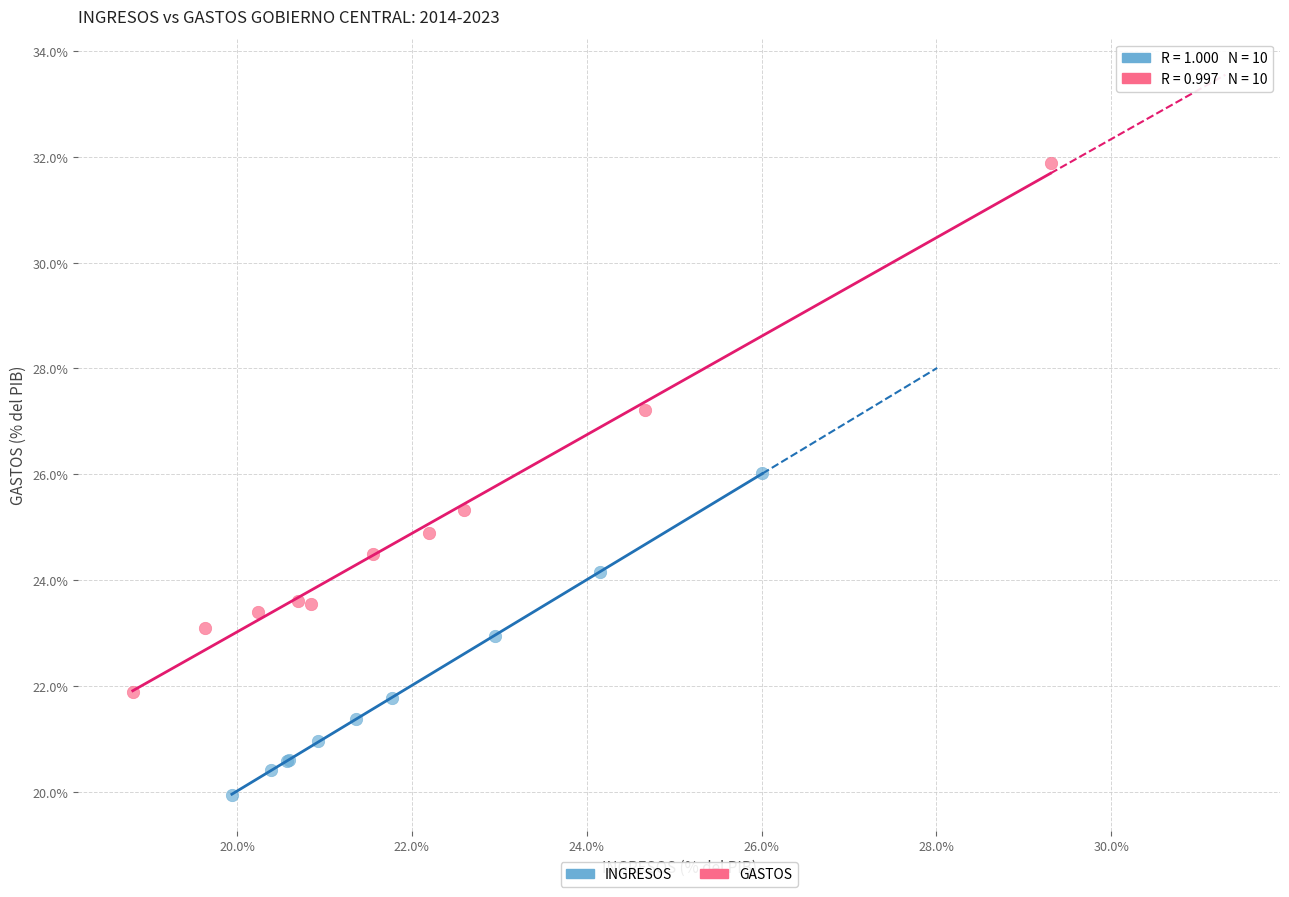

What are all the series names shown in the legend?

INGRESOS, GASTOS